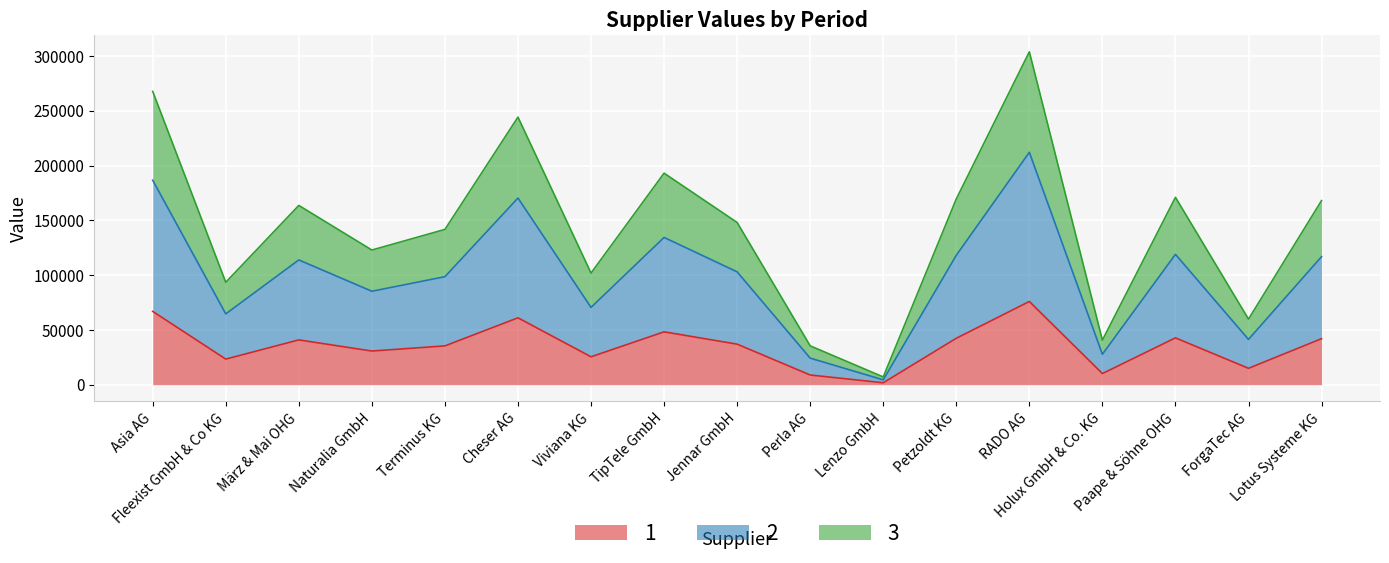

Is the value of 1 at Perla AG greater than the value of 2 at ForgaTec AG?

No